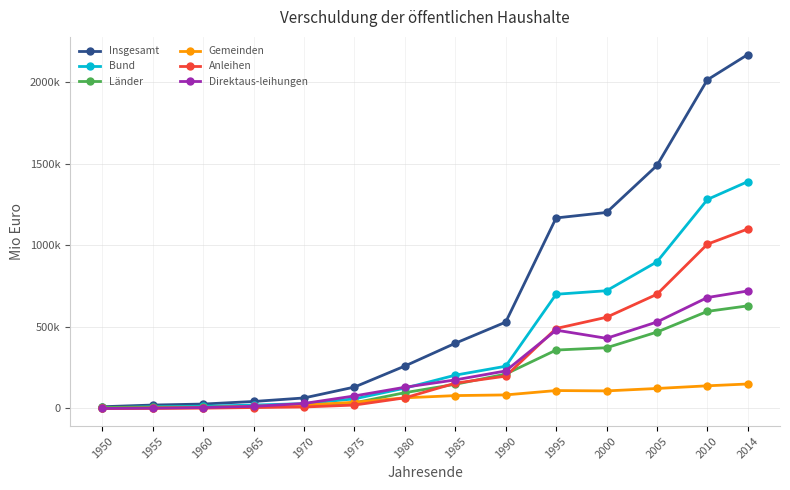

List the series in order of their peak value, highest first.

Insgesamt, Bund, Anleihen, Direktaus-leihungen, Länder, Gemeinden